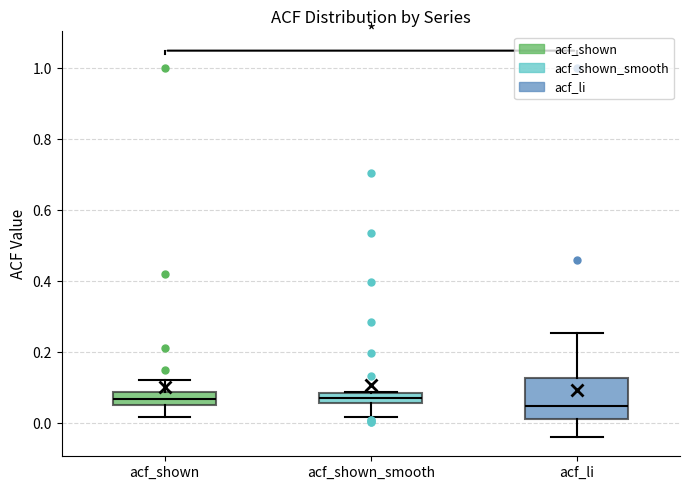

Where is the lower edge of the box for acf_shown_smooth on the y-axis? The values are not printed on the chart, so give them approximately, as read against the axis.

0.06